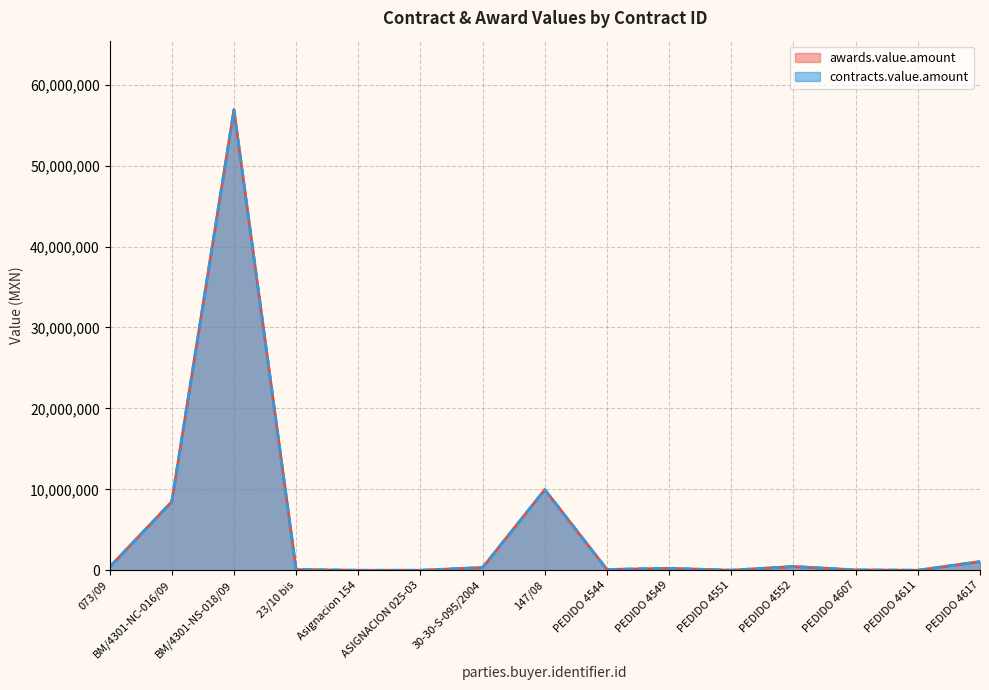

At which category is the sum across all series the highest?

BM/4301-NS-018/09